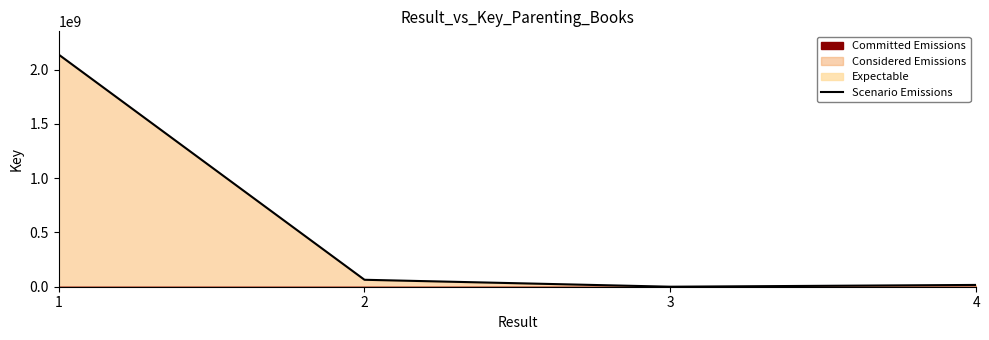

What is the smallest value displayed?

155379